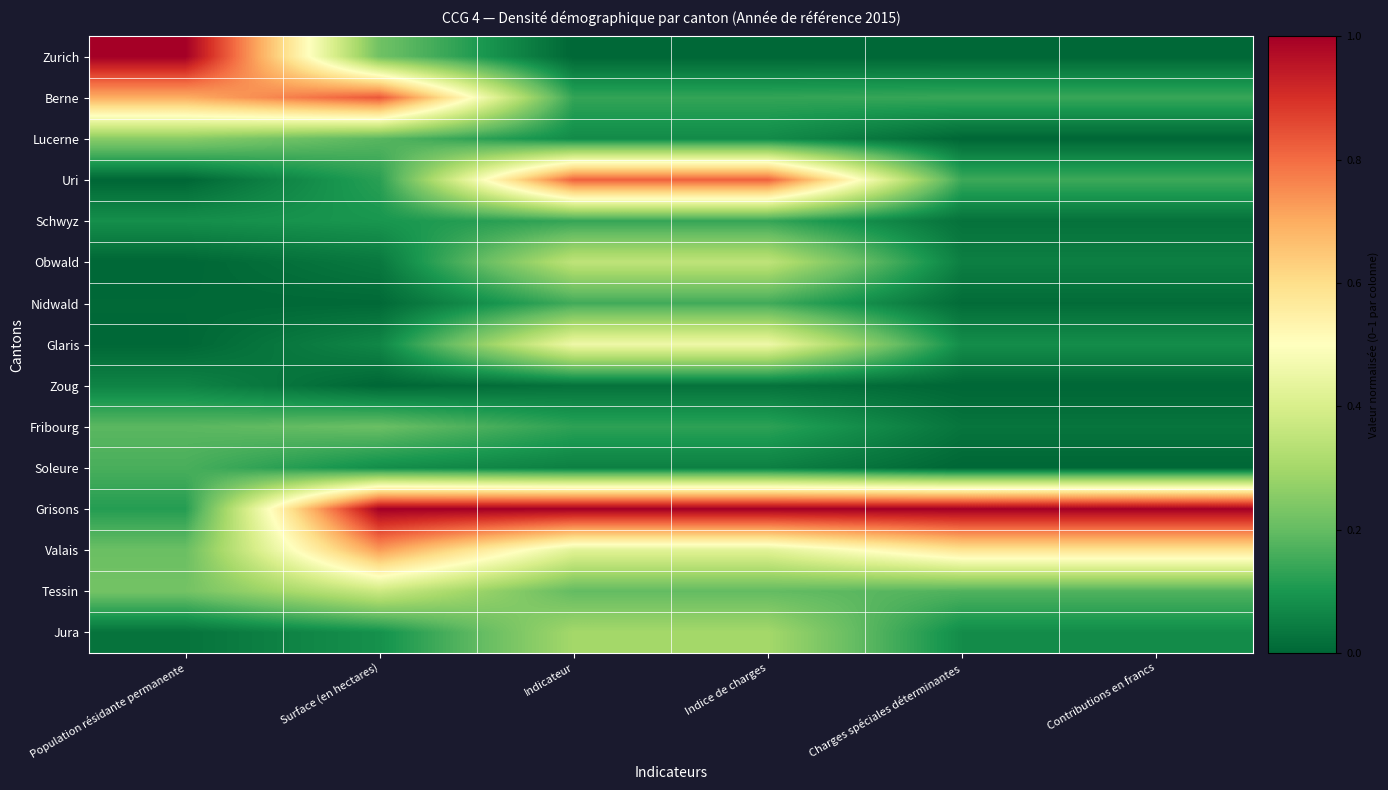

Reading left to right, list all the values displayed in this chart.

Zurich: Population résidante permanente=1.0	Surface (en hectares)=0.2	Indicateur=0.0	Indice de charges=0.0	Charges spéciales déterminantes=0.0	Contributions en francs=0.0
Berne: Population résidante permanente=0.7	Surface (en hectares)=0.8	Indicateur=0.1	Indice de charges=0.1	Charges spéciales déterminantes=0.1	Contributions en francs=0.1
Lucerne: Population résidante permanente=0.3	Surface (en hectares)=0.2	Indicateur=0.1	Indice de charges=0.1	Charges spéciales déterminantes=0.0	Contributions en francs=0.0
Uri: Population résidante permanente=0.0	Surface (en hectares)=0.1	Indicateur=0.8	Indice de charges=0.8	Charges spéciales déterminantes=0.1	Contributions en francs=0.1
Schwyz: Population résidante permanente=0.1	Surface (en hectares)=0.1	Indicateur=0.1	Indice de charges=0.1	Charges spéciales déterminantes=0.0	Contributions en francs=0.0
Obwald: Population résidante permanente=0.0	Surface (en hectares)=0.0	Indicateur=0.3	Indice de charges=0.3	Charges spéciales déterminantes=0.0	Contributions en francs=0.0
Nidwald: Population résidante permanente=0.0	Surface (en hectares)=0.0	Indicateur=0.2	Indice de charges=0.2	Charges spéciales déterminantes=0.0	Contributions en francs=0.0
Glaris: Population résidante permanente=0.0	Surface (en hectares)=0.1	Indicateur=0.5	Indice de charges=0.5	Charges spéciales déterminantes=0.1	Contributions en francs=0.1
Zoug: Population résidante permanente=0.1	Surface (en hectares)=0.0	Indicateur=0.0	Indice de charges=0.0	Charges spéciales déterminantes=0.0	Contributions en francs=0.0
Fribourg: Population résidante permanente=0.2	Surface (en hectares)=0.2	Indicateur=0.1	Indice de charges=0.1	Charges spéciales déterminantes=0.0	Contributions en francs=0.0
Soleure: Population résidante permanente=0.2	Surface (en hectares)=0.1	Indicateur=0.1	Indice de charges=0.1	Charges spéciales déterminantes=0.0	Contributions en francs=0.0
Grisons: Population résidante permanente=0.1	Surface (en hectares)=1.0	Indicateur=1.0	Indice de charges=1.0	Charges spéciales déterminantes=1.0	Contributions en francs=1.0
Valais: Population résidante permanente=0.2	Surface (en hectares)=0.7	Indicateur=0.4	Indice de charges=0.4	Charges spéciales déterminantes=0.6	Contributions en francs=0.6
Tessin: Population résidante permanente=0.2	Surface (en hectares)=0.4	Indicateur=0.2	Indice de charges=0.2	Charges spéciales déterminantes=0.2	Contributions en francs=0.2
Jura: Population résidante permanente=0.0	Surface (en hectares)=0.1	Indicateur=0.3	Indice de charges=0.3	Charges spéciales déterminantes=0.1	Contributions en francs=0.1